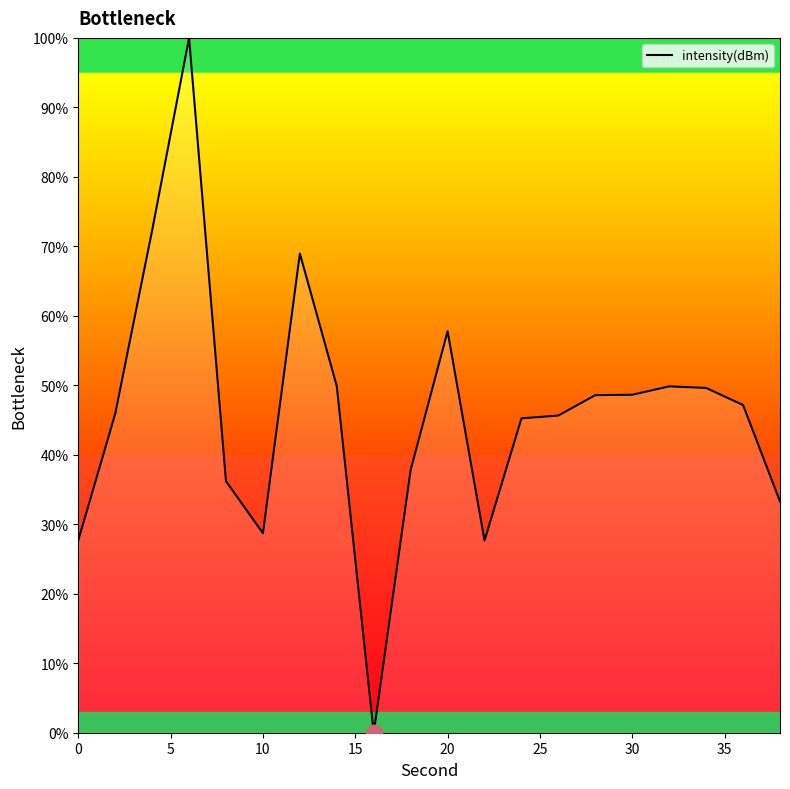

What is the maximum value shown in the chart?

100.0